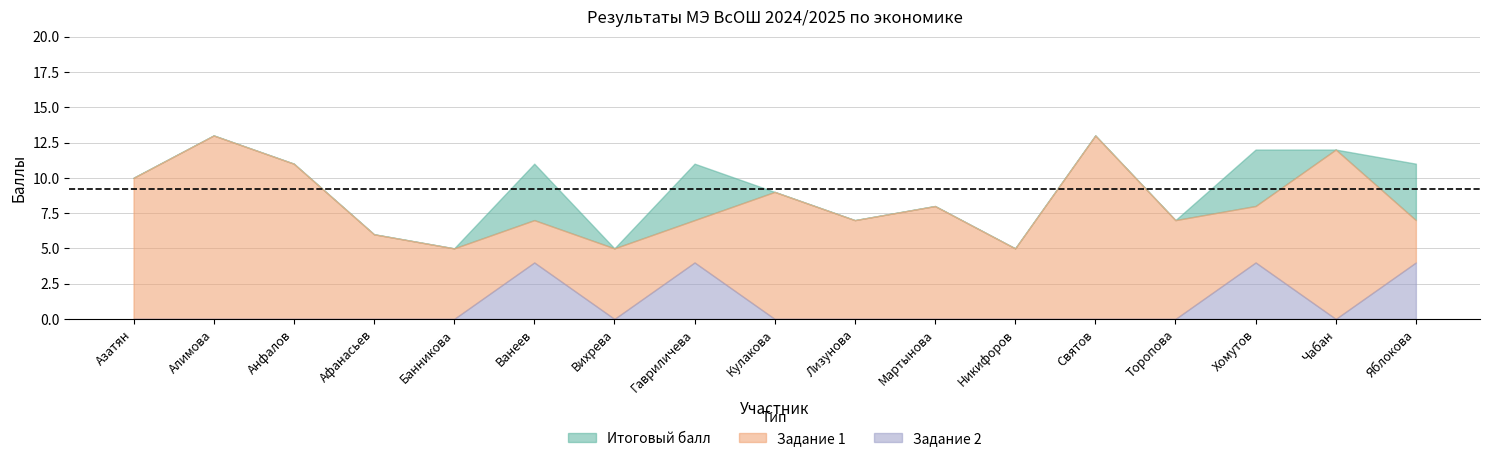

Between Азатян and Торопова, which series saw the biggest shift?

Итоговый балл